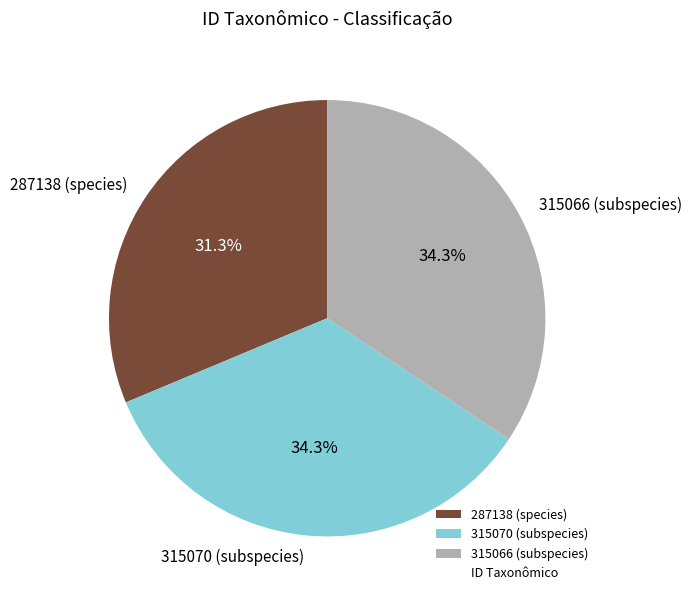

Which has a higher value, 315070 (subspecies) or 287138 (species)?

315070 (subspecies)